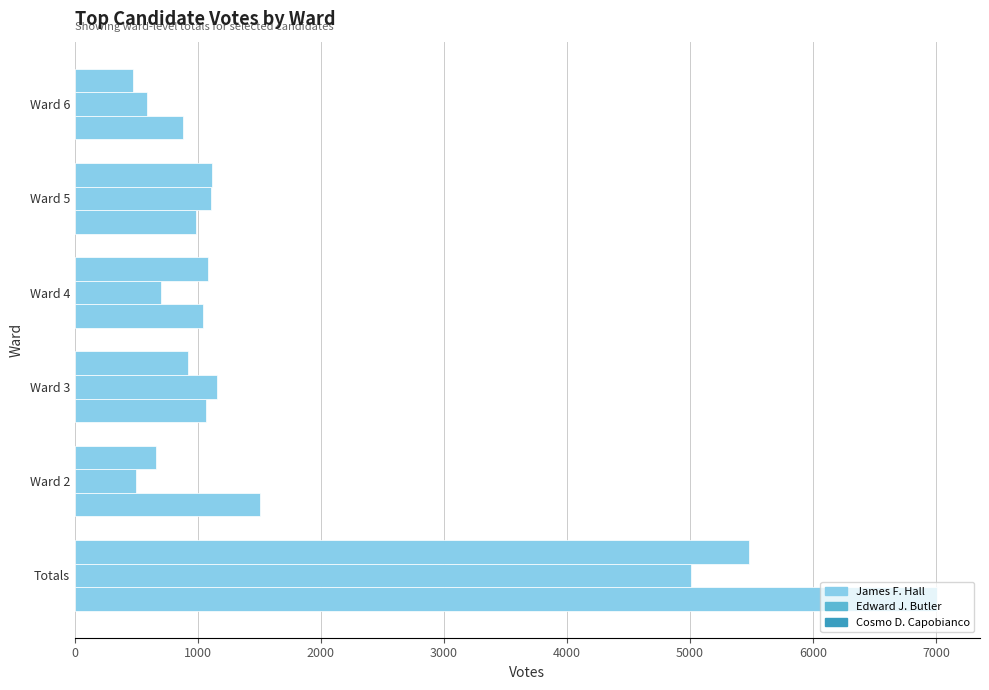

At how many categories does at least one series exceed 4045?

1